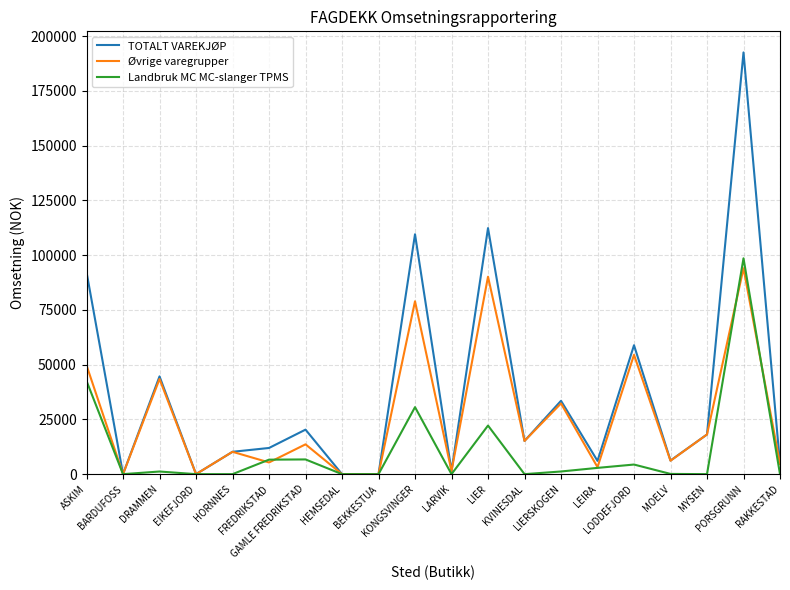

Which series has the widest spread of values?

TOTALT VAREKJØP